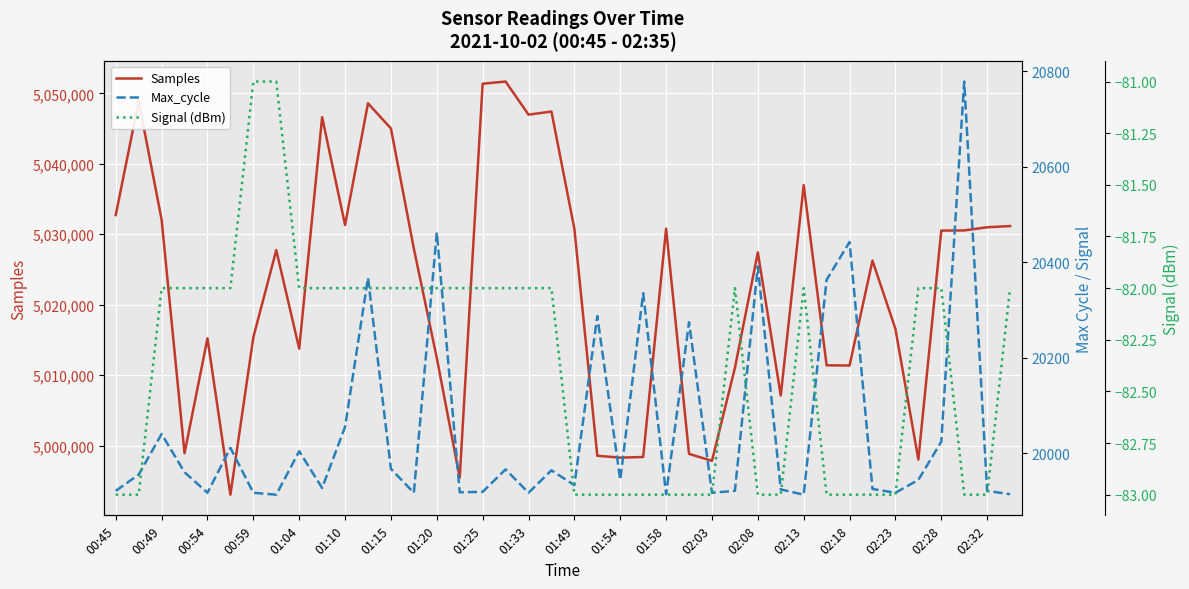

The Signal (dBm) series shows -112 at 25. True or false?

False